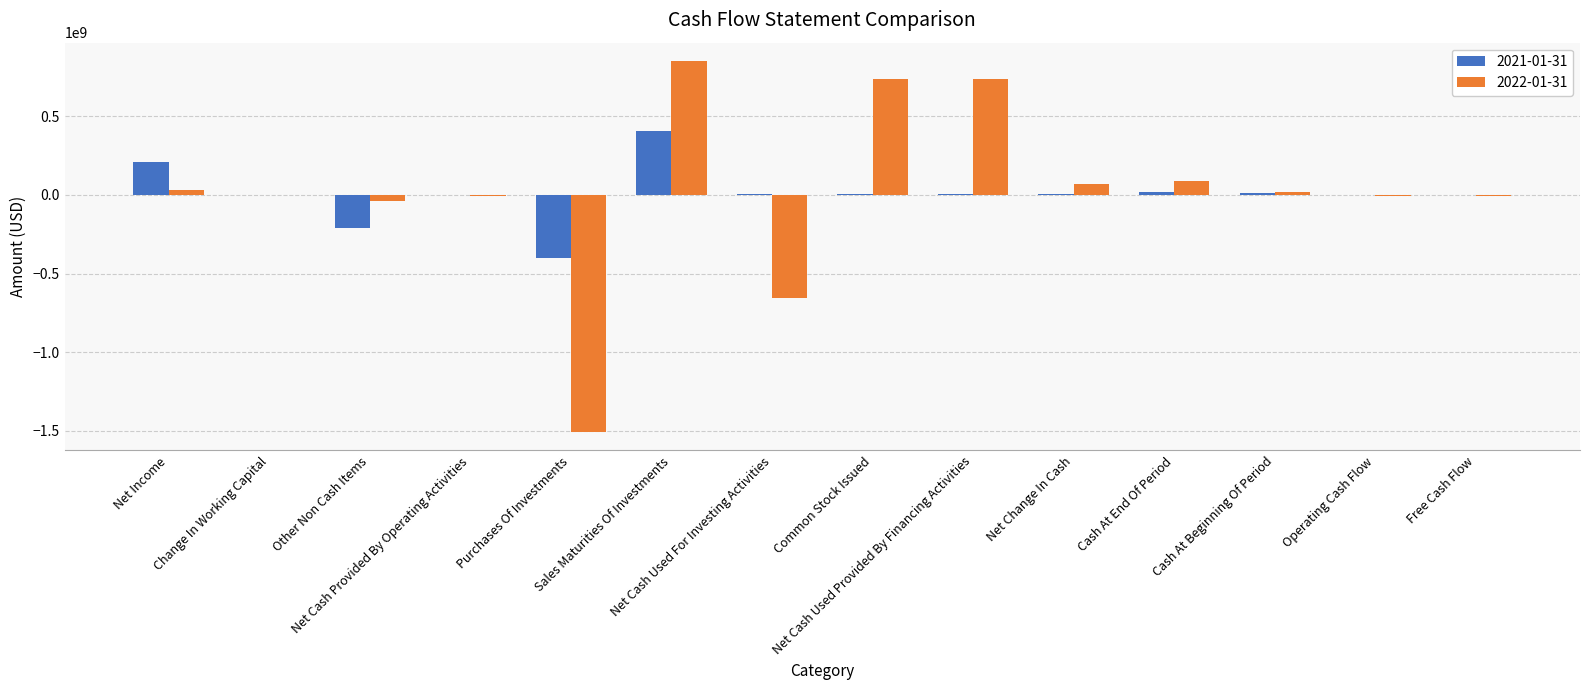

What is the greatest value displayed?

848779000